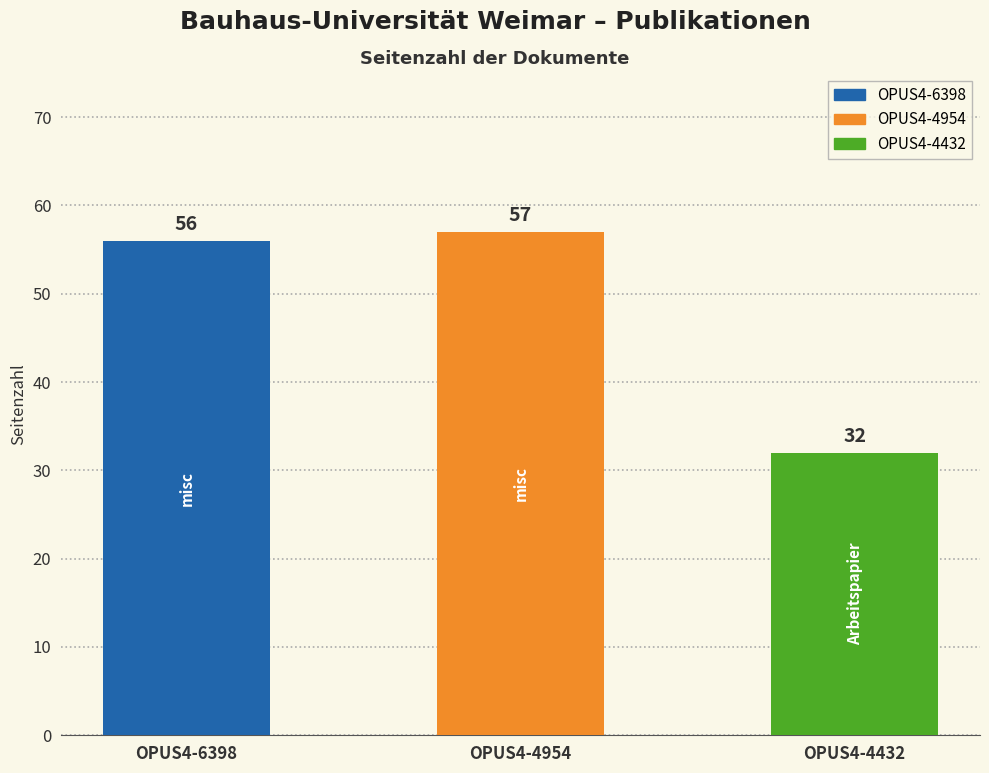

Approximately how many times larger is the value at OPUS4-4432 compared to OPUS4-4954?

0.6